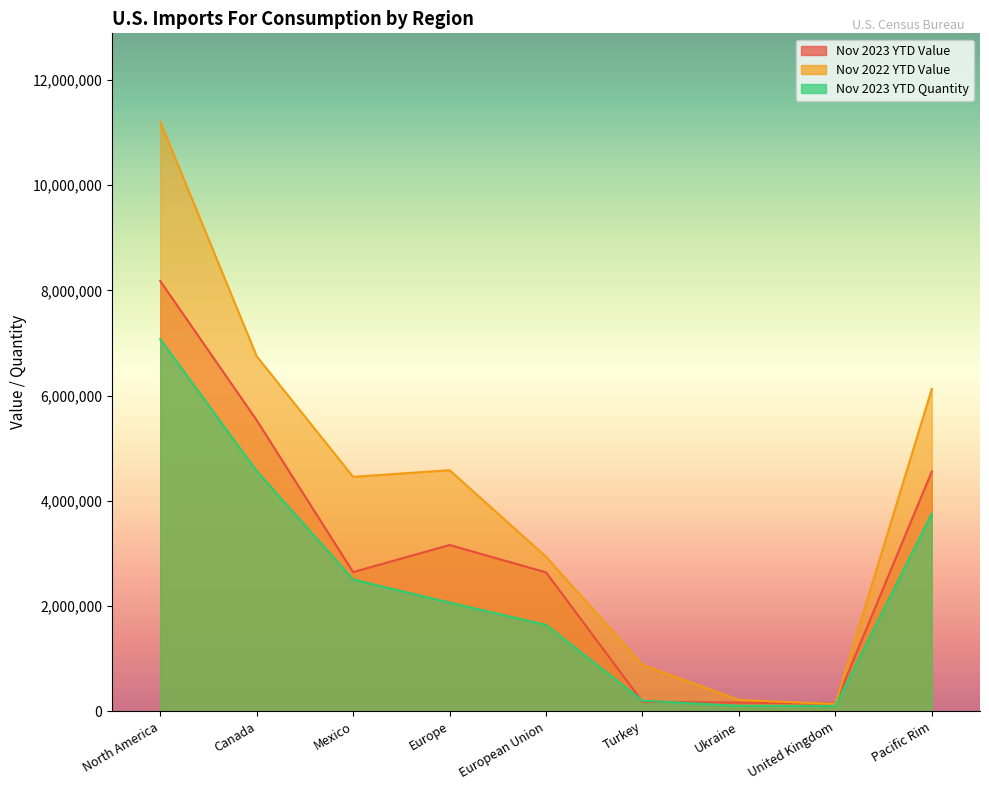

The Nov 2023 YTD Value series shows 14225445 at North America. True or false?

False